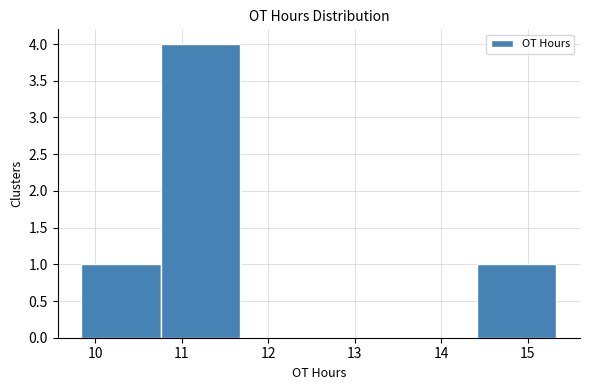

Reading left to right, list every bar in this chart as the range it spans on the x-axis followed by its height. Neither the bar edges nor the heights are printed on the chart, so give them approximately, as read against the axes.

9.8 to 10.8: 1
10.8 to 11.7: 4
11.7 to 12.6: 0
12.6 to 13.5: 0
13.5 to 14.4: 0
14.4 to 15.3: 1